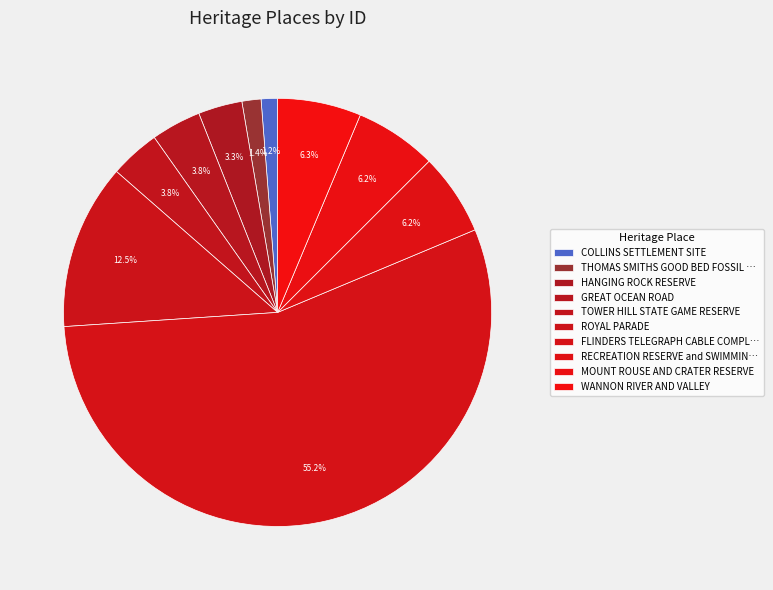

Count the number of slices in the pie.

10